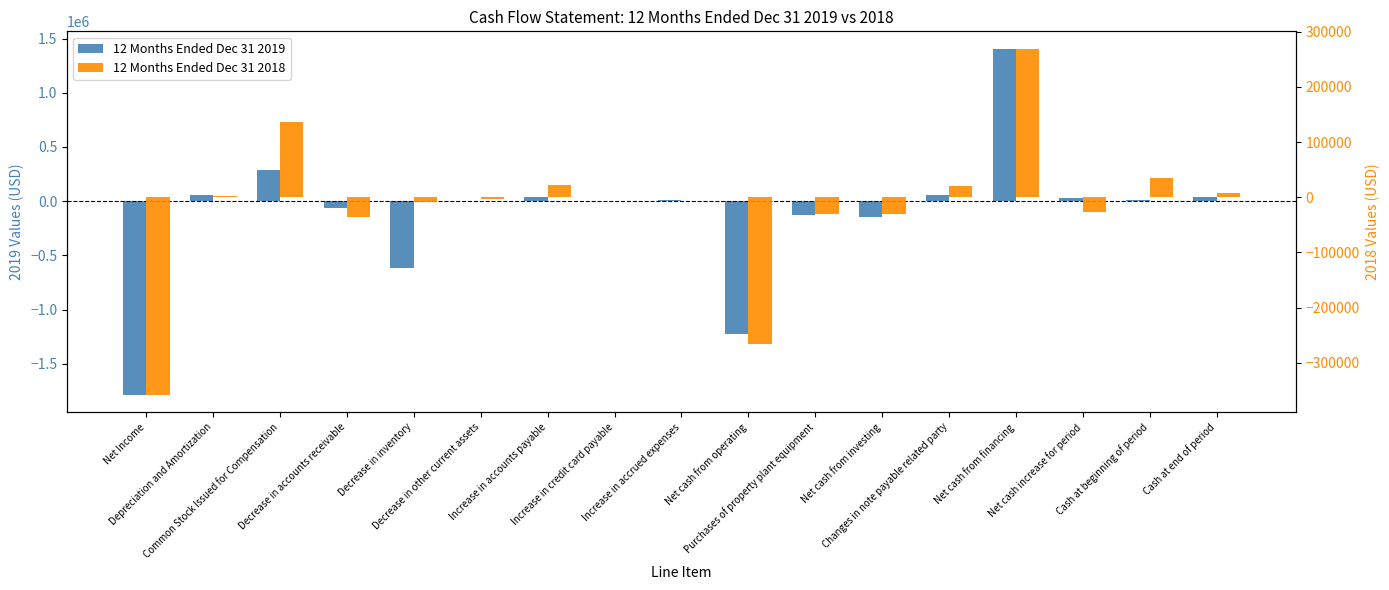

Reading left to right, extract all data points from this chart.

12 Months Ended Dec 31 2019: -1786021	61024	290100	-63543	-619405	-1001	42456	4126	15261	-1228699	-127687	-150187	60000	1407151	28265	7958	36223
12 Months Ended Dec 31 2018: -358243	2987	136000	-36400	-9163	-2462	21604	1236	564	-265311	-30794	-30794	20000	269470	-26635	34593	7958